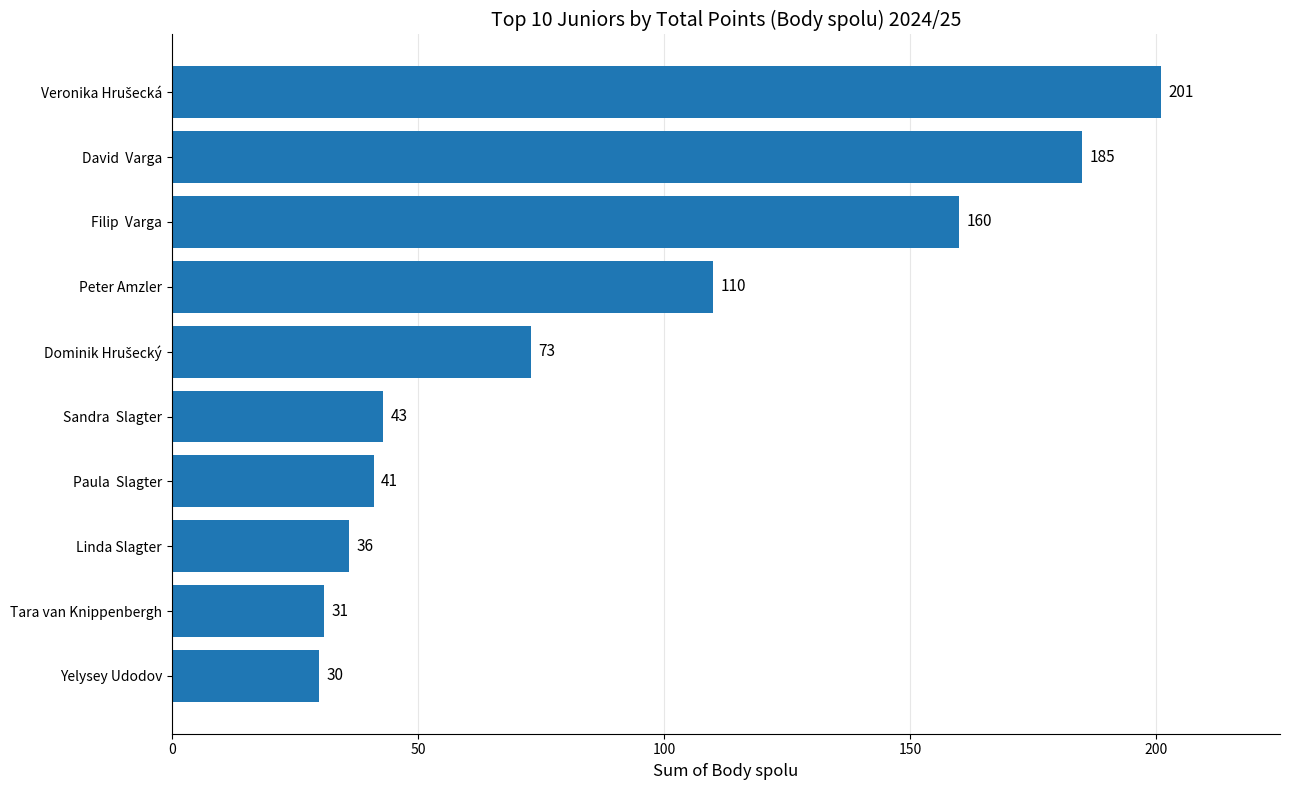

How many data points are less than 73?

5